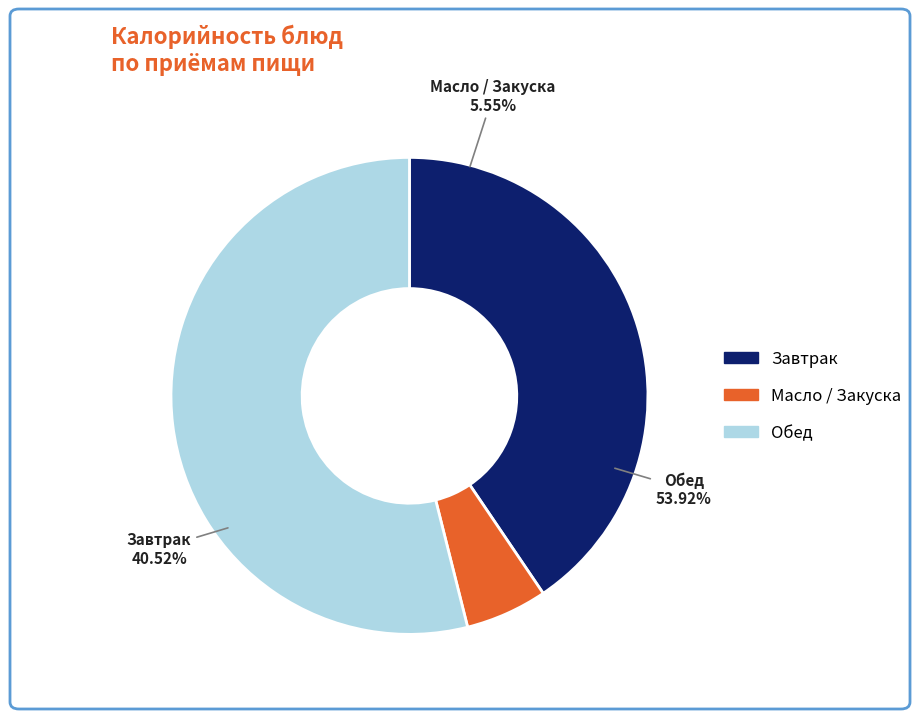

Does Хлеб пшеничный (завтрак) represent more than half of the total?

No